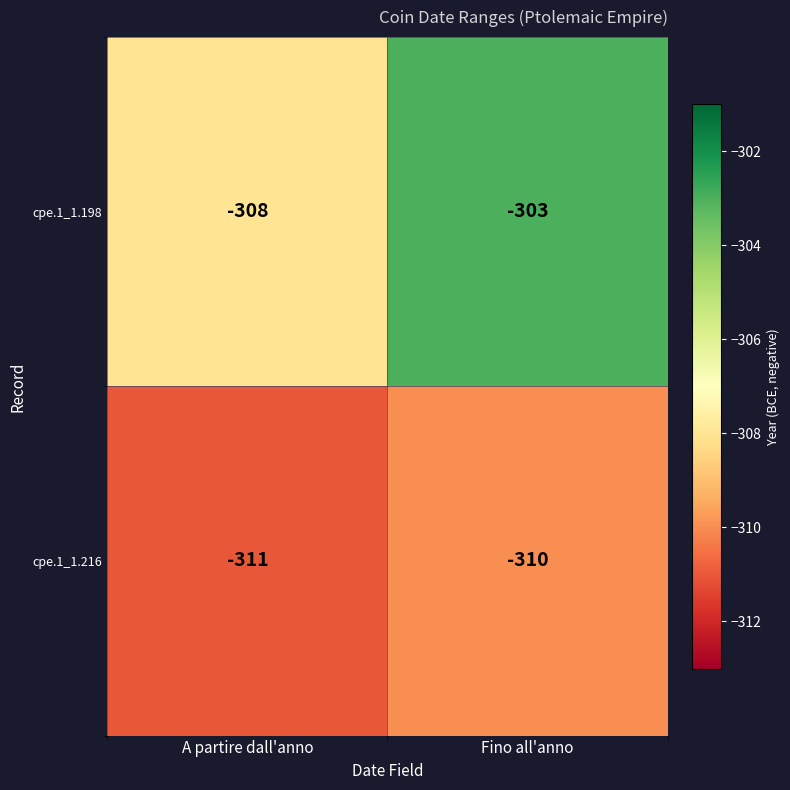

Count the number of categories in the chart.

2